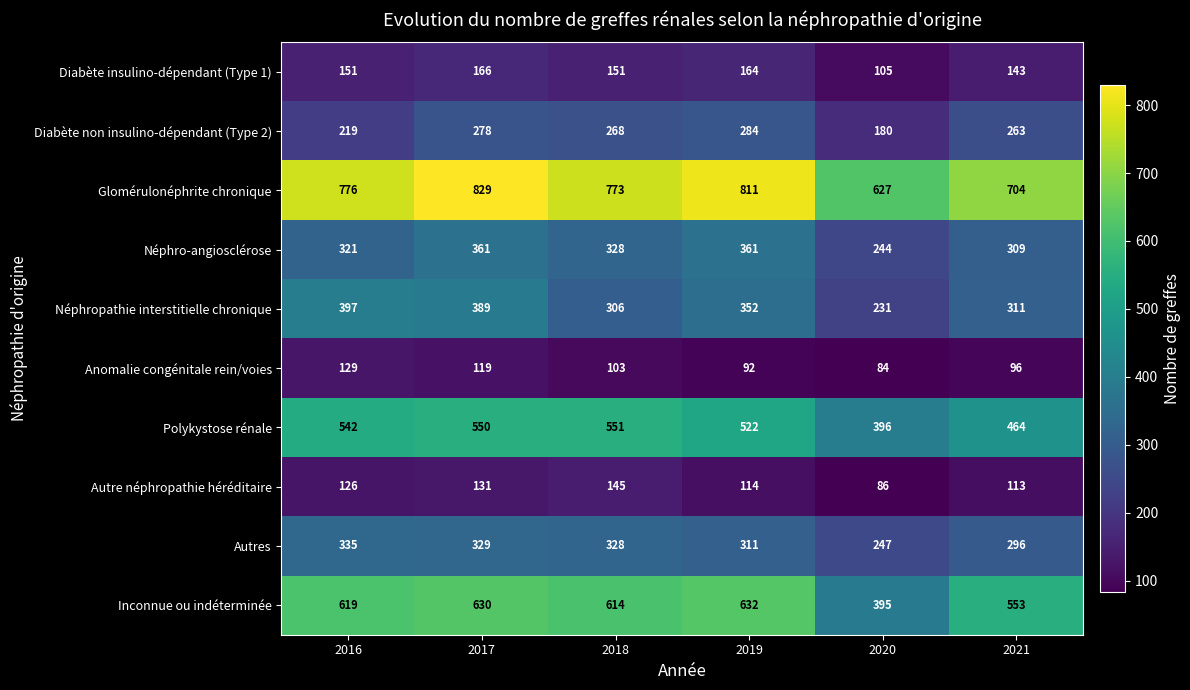

What is the average value of the Néphro-angiosclérose series?

321